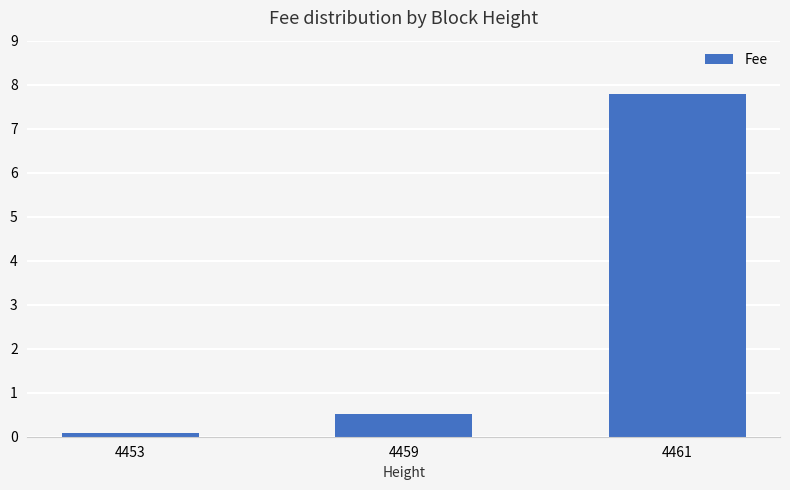

Which label corresponds to the largest value in the chart?

4461